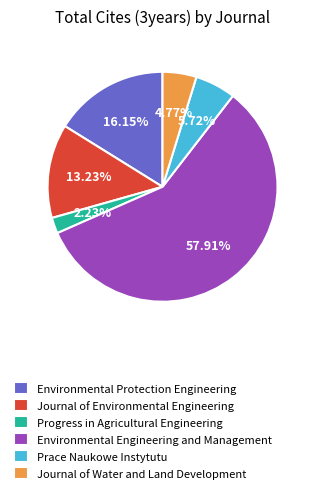

What is the ratio of the value at Environmental Protection Engineering to the value at Progress in Agricultural Engineering?

7.2